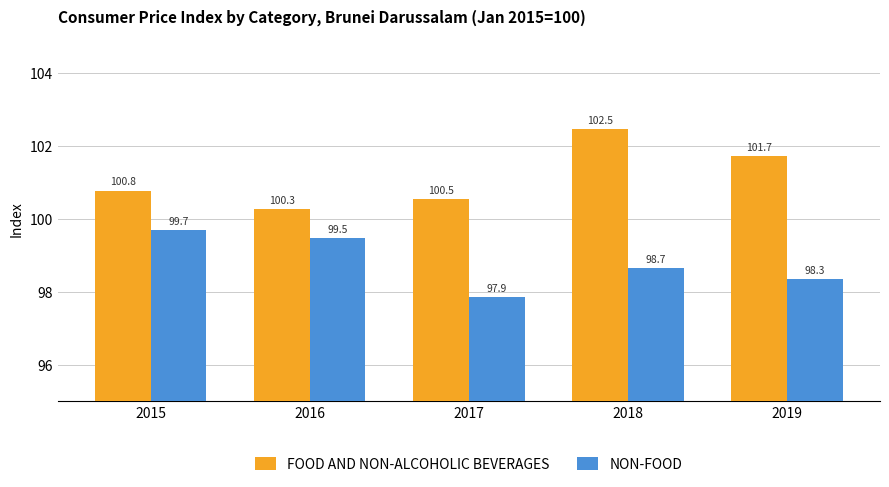

At how many categories does at least one series exceed 100?

5